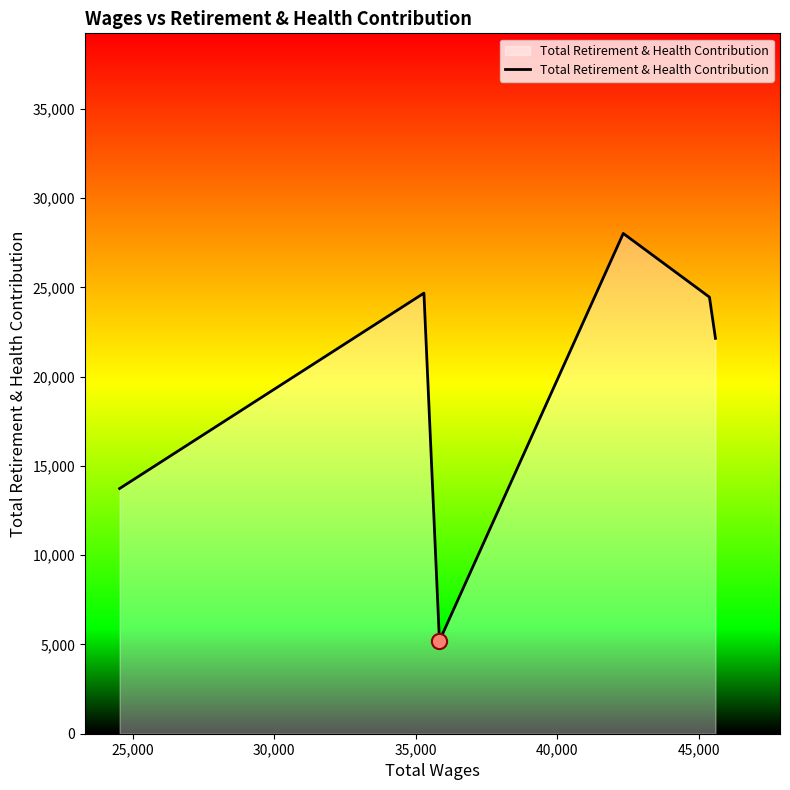

What is the average value?

19704